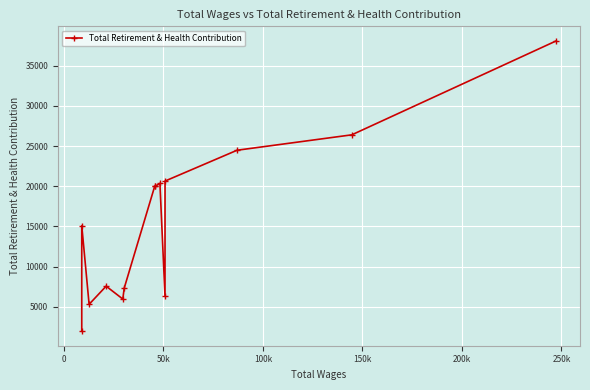

How many data points are less than 20010?

7